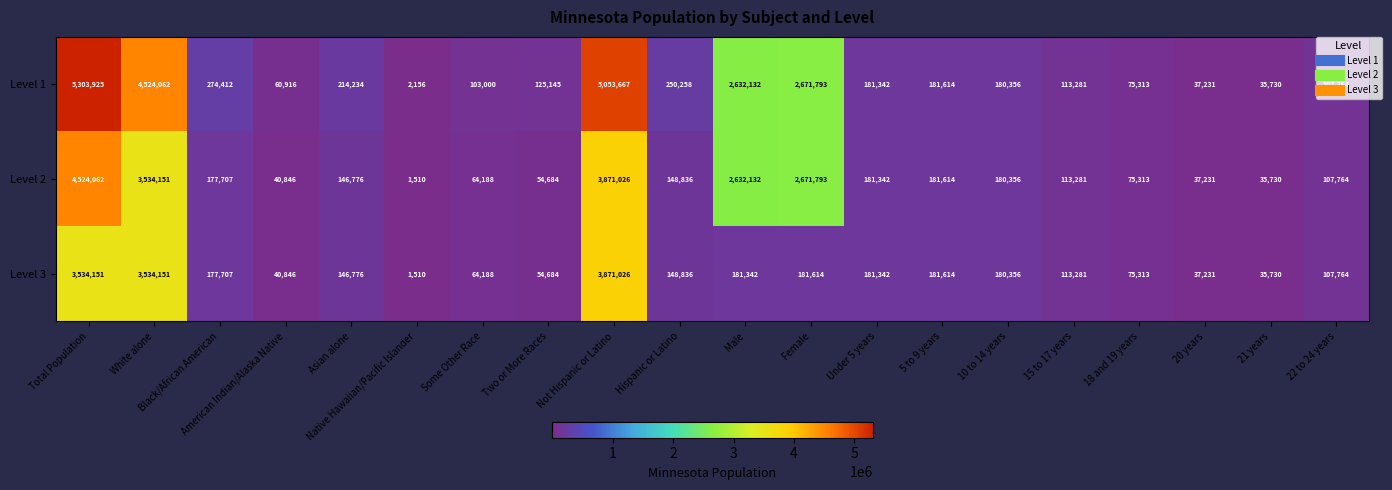

Which series has the largest total across all categories?

Level 1